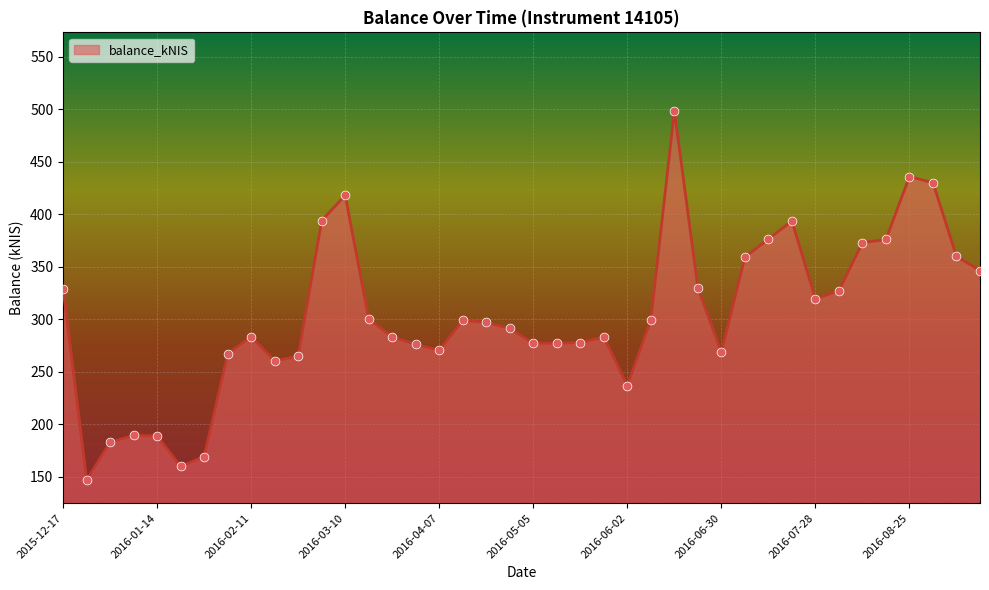

What is the greatest value displayed?

498.4